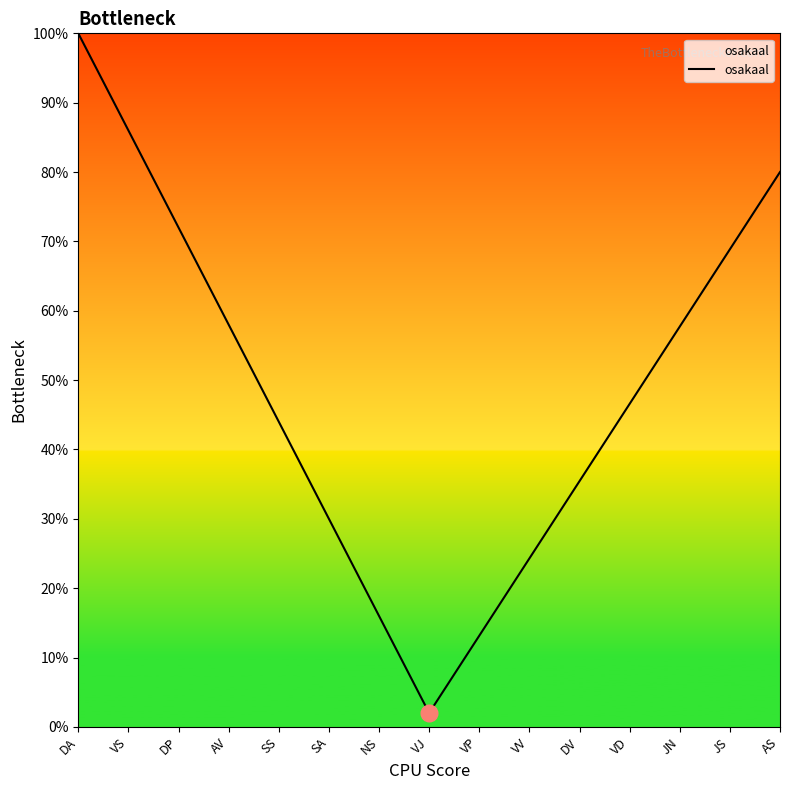

What is the average value?

0.5